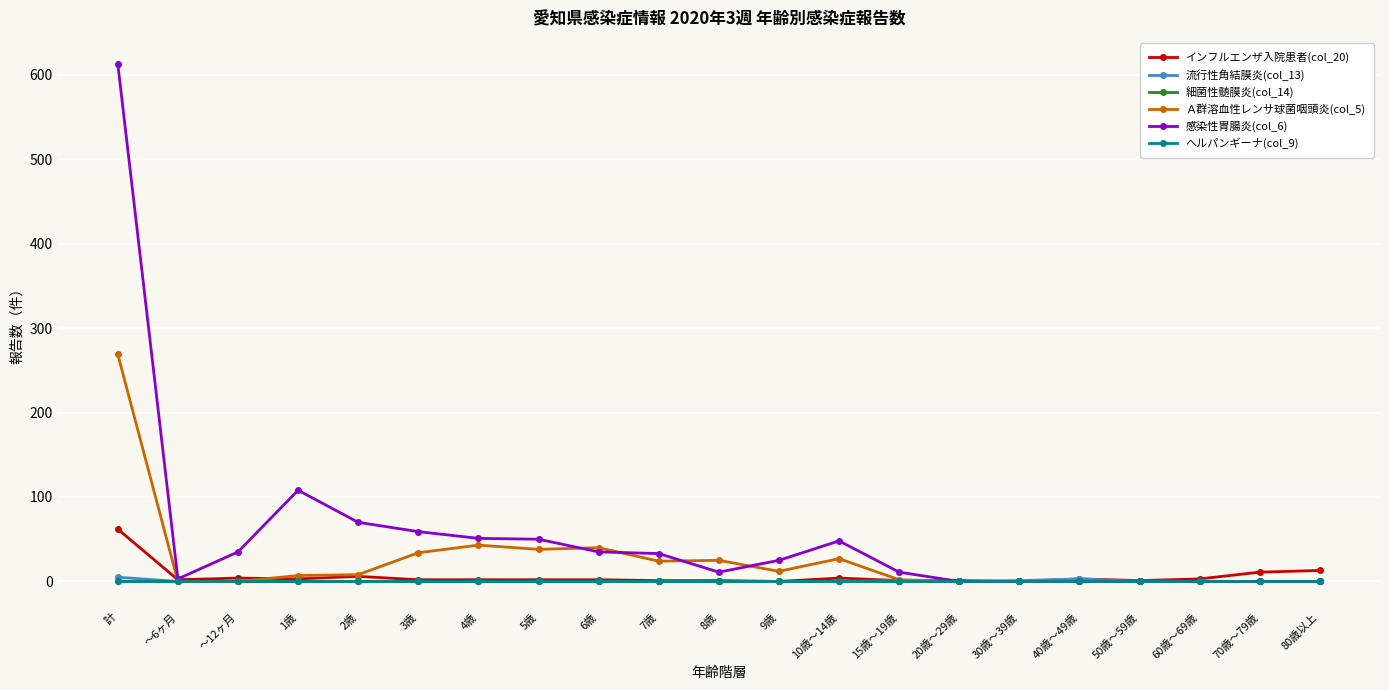

True or false: 細菌性髄膜炎(col_14) has a value of 0 at 8歳.

True